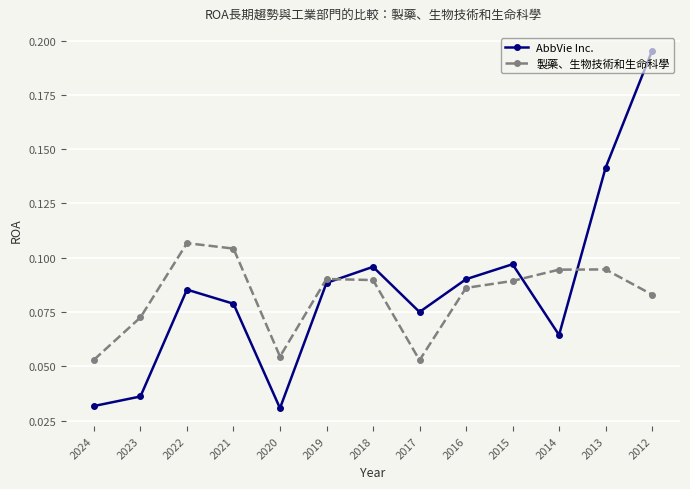

Rank the series by their maximum value, from lowest to highest.

製藥、生物技術和生命科學, AbbVie Inc.